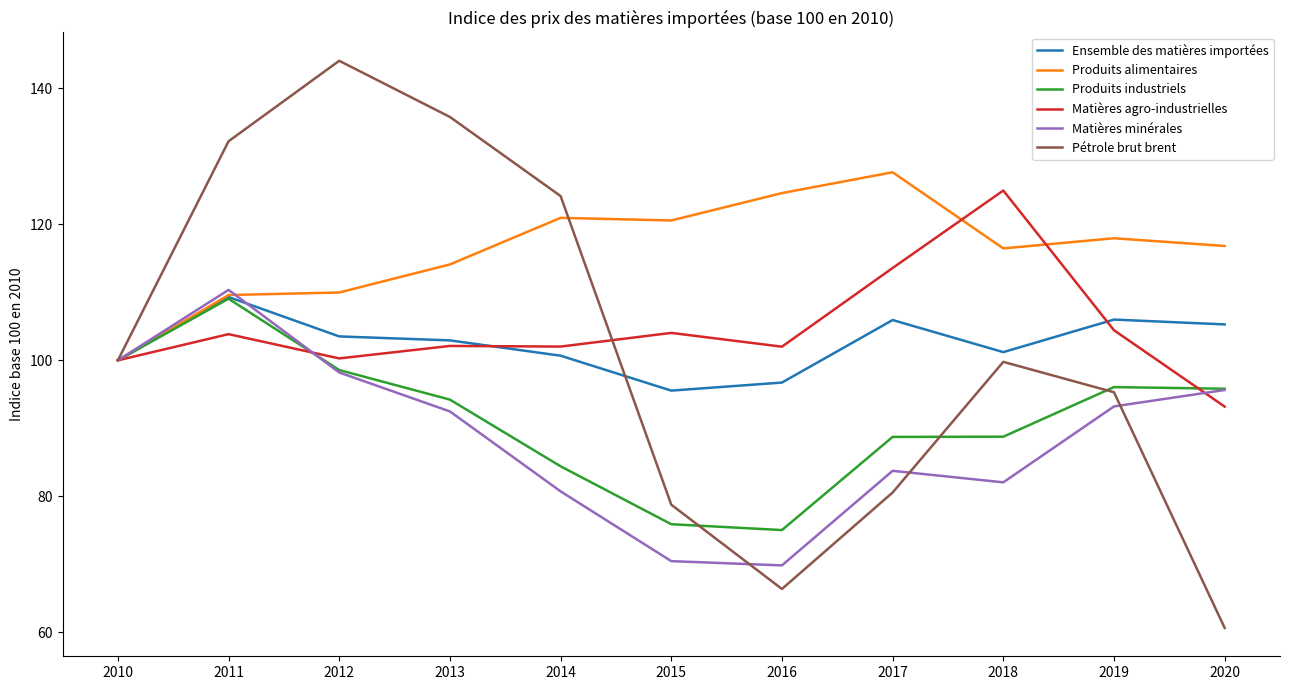

Is the value of Ensemble des matières importées at 2011 greater than the value of Produits industriels at 2012?

Yes